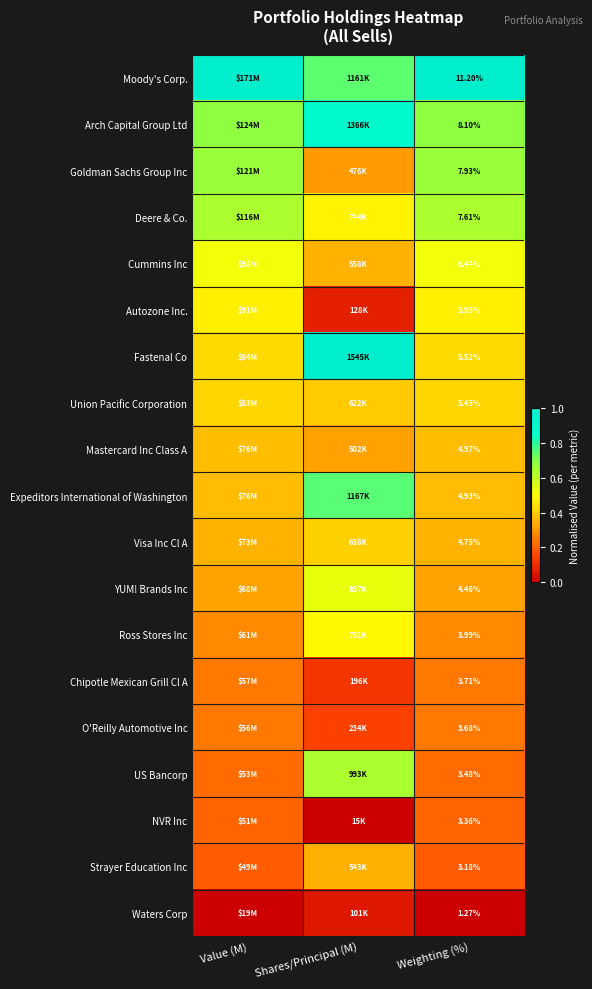

At Weighting (%), list the series in order from smallest to largest.

Waters Corp, Strayer Education Inc, NVR Inc, US Bancorp, O'Reilly Automotive Inc, Chipotle Mexican Grill Cl A, Ross Stores Inc, YUM! Brands Inc, Visa Inc Cl A, Expeditors International of Washington, Mastercard Inc Class A, Union Pacific Corporation, Fastenal Co, Autozone Inc., Cummins Inc, Deere & Co., Goldman Sachs Group Inc, Arch Capital Group Ltd, Moody's Corp.